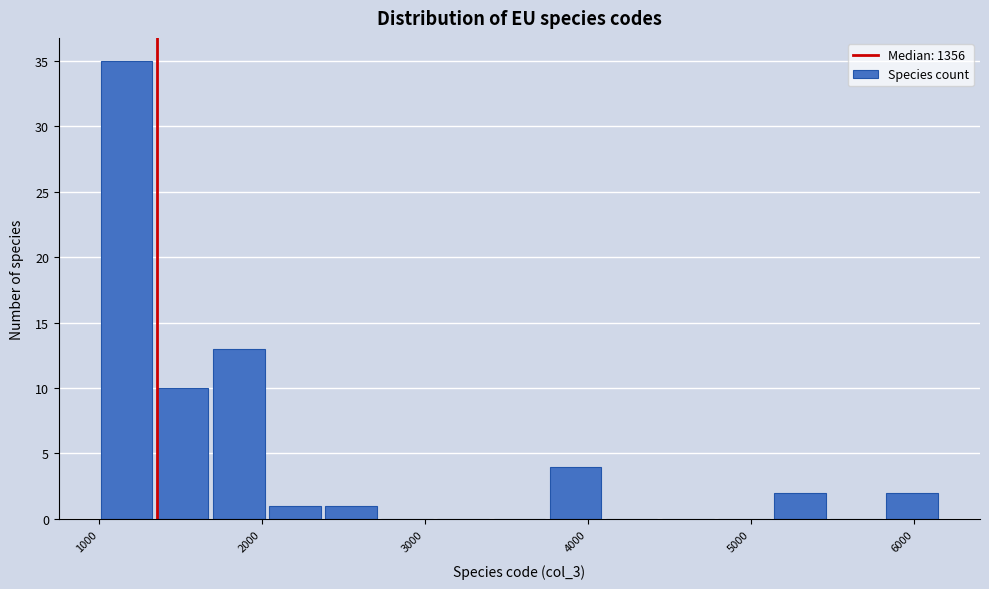

Around what value on the x-axis is the tallest bar? Give the approximate position of its centre, as read against the axis.

1200